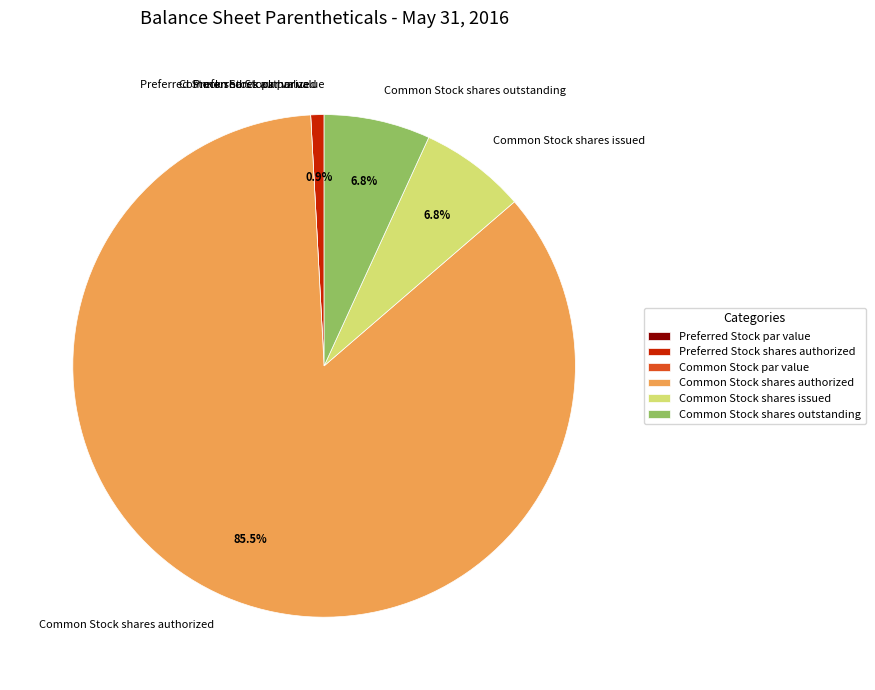

Combined, do Common Stock shares authorized and Preferred Stock shares authorized account for over 50%?

Yes